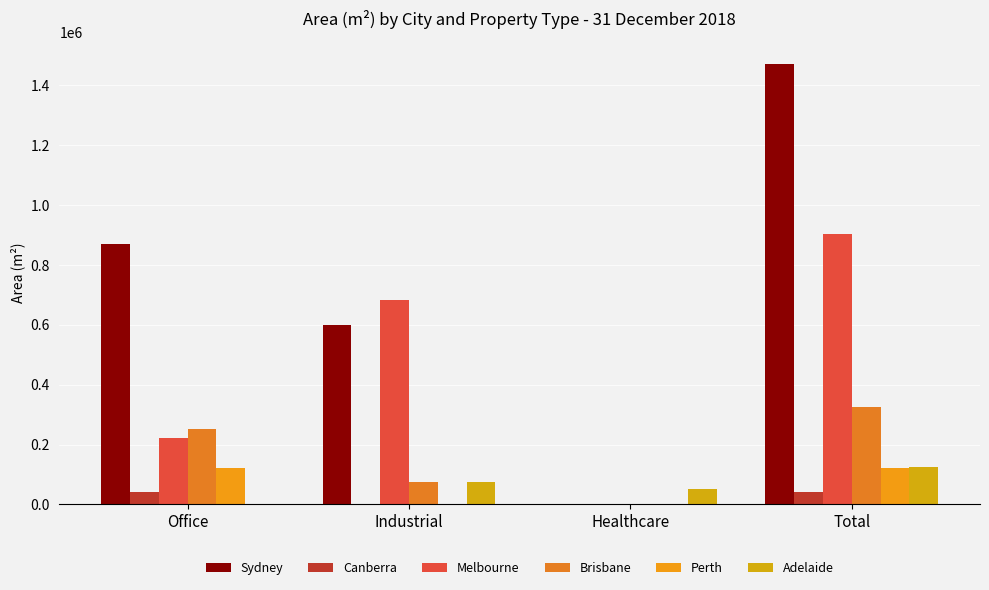

What is the difference between the Sydney values at Office and Healthcare?

871283.2